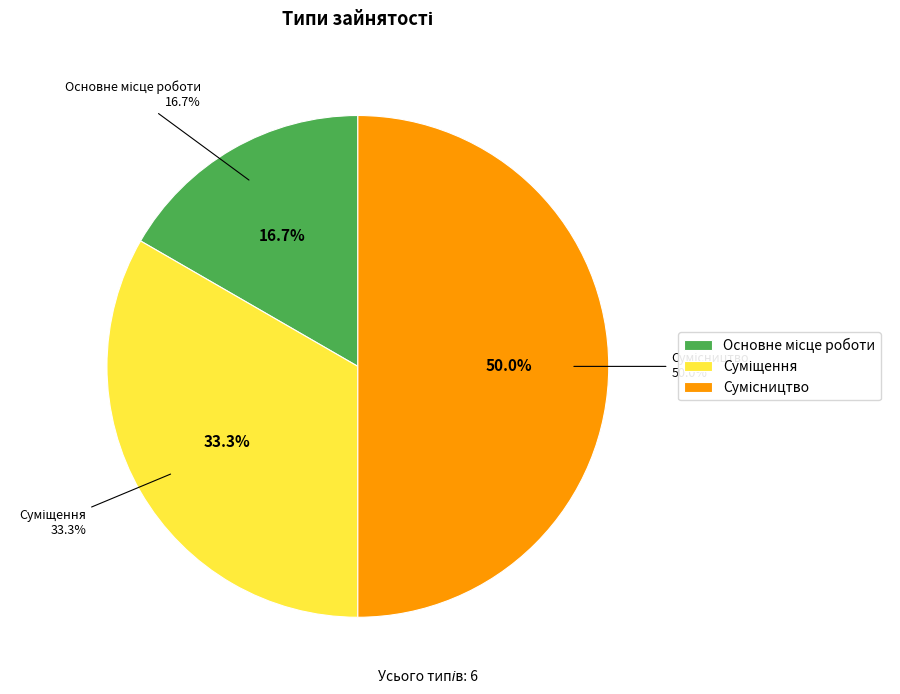

Is there any slice that represents more than half of the pie?

No